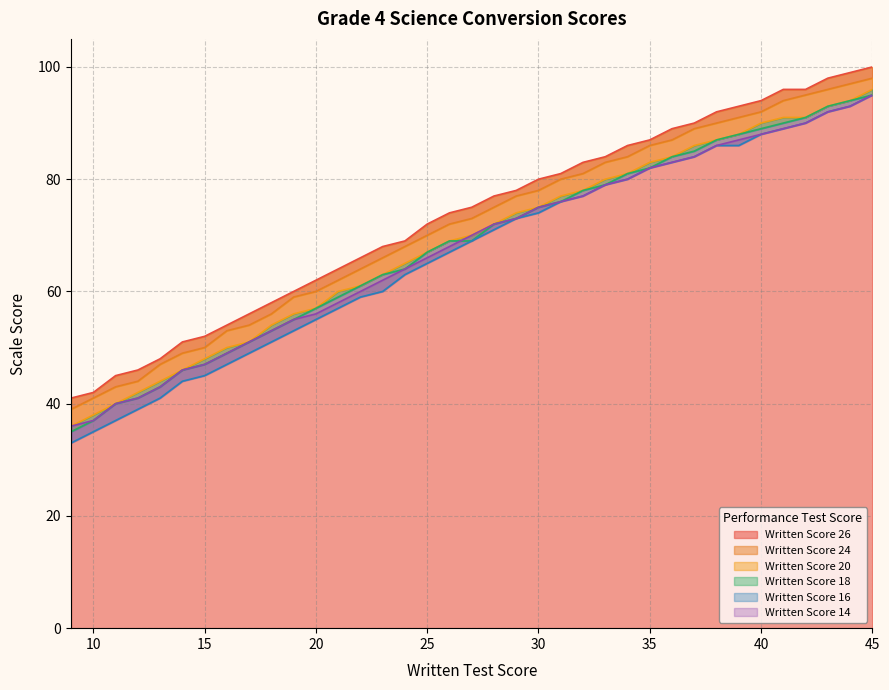

Rank the series at 34 from highest to lowest value.

Written Score 26, Written Score 24, Written Score 20, Written Score 18, Written Score 16, Written Score 14